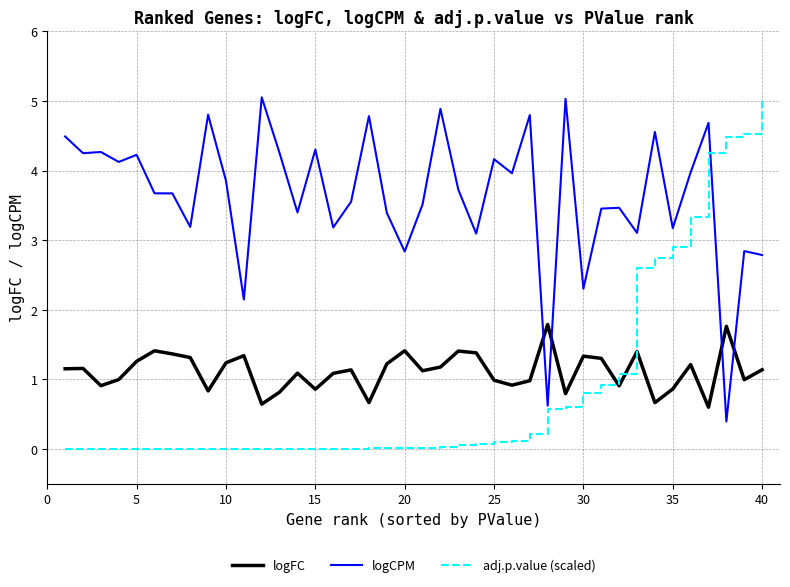

How many intersections are there between adj.p.value (scaled) and logFC?

1